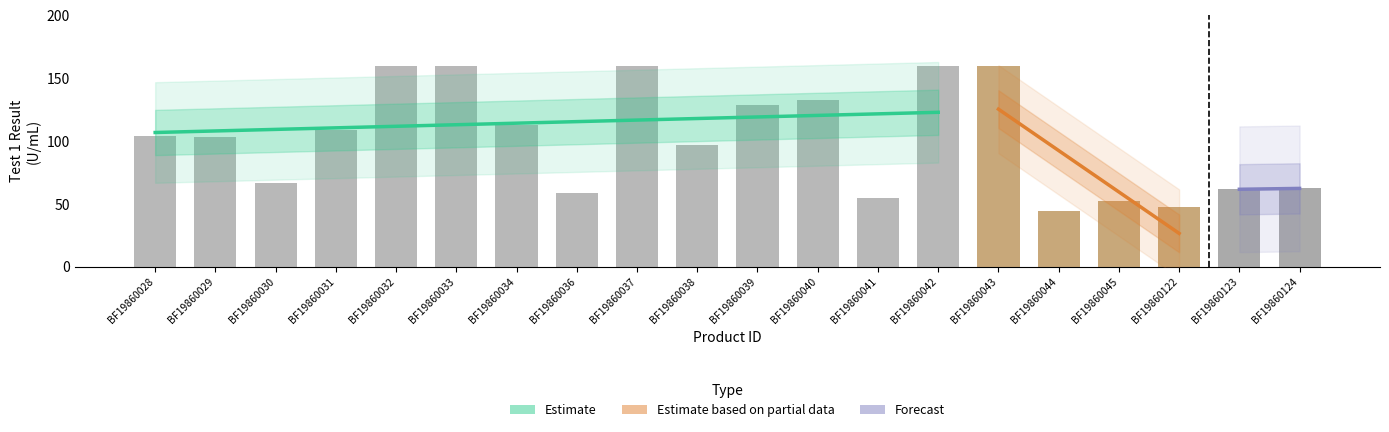

What is the change in value from BF19860038 to BF19860043?

+63.0